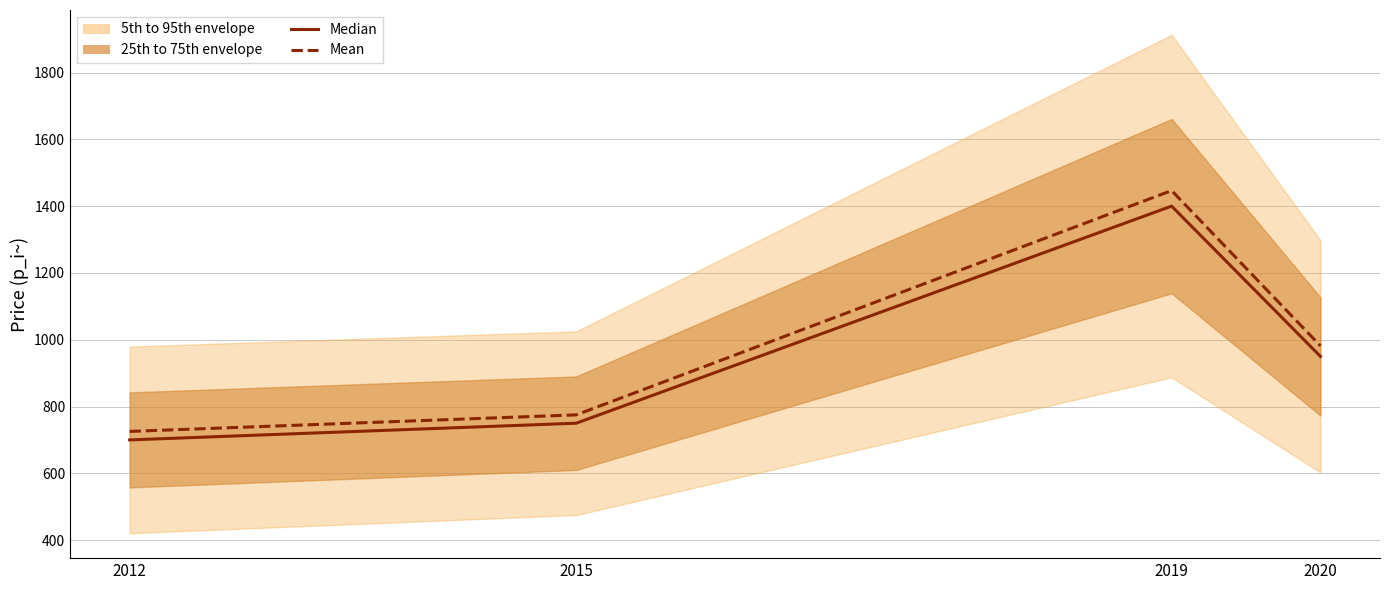

What is the approximate value of Mean at 2015?

775.0